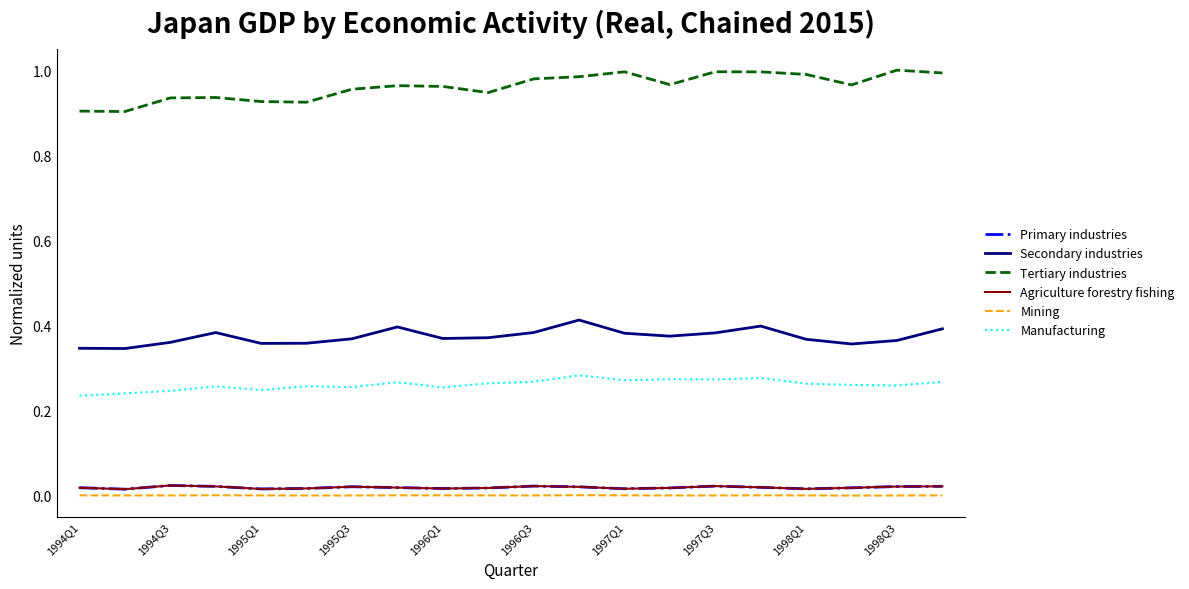

What is the value of the Manufacturing point at the 7th from the left?

0.3